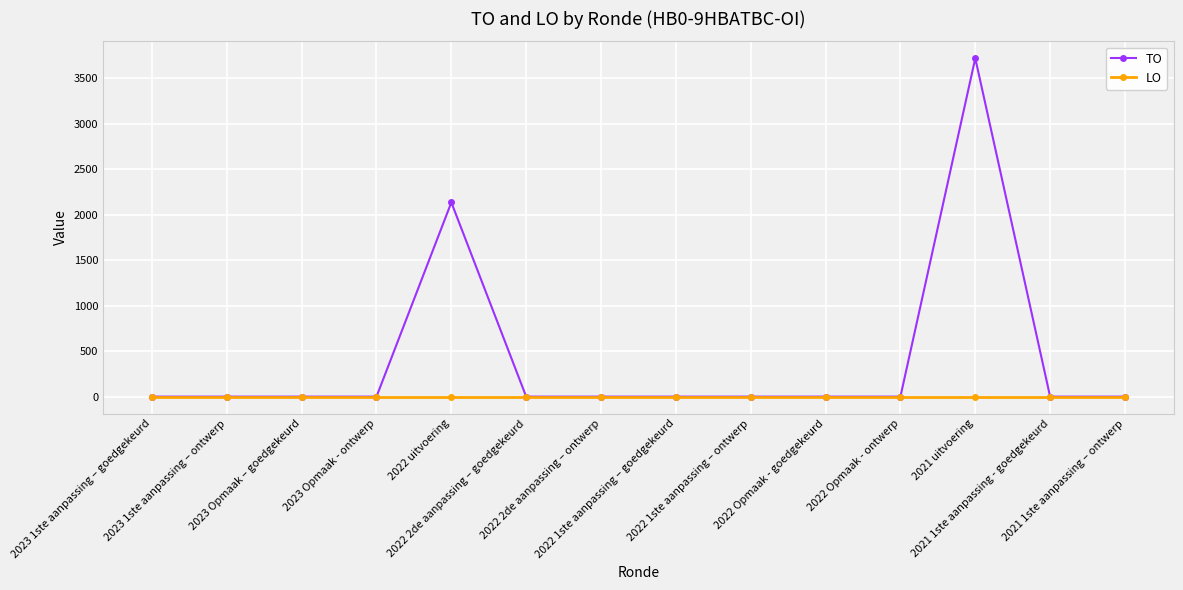

Which series has the widest spread of values?

TO